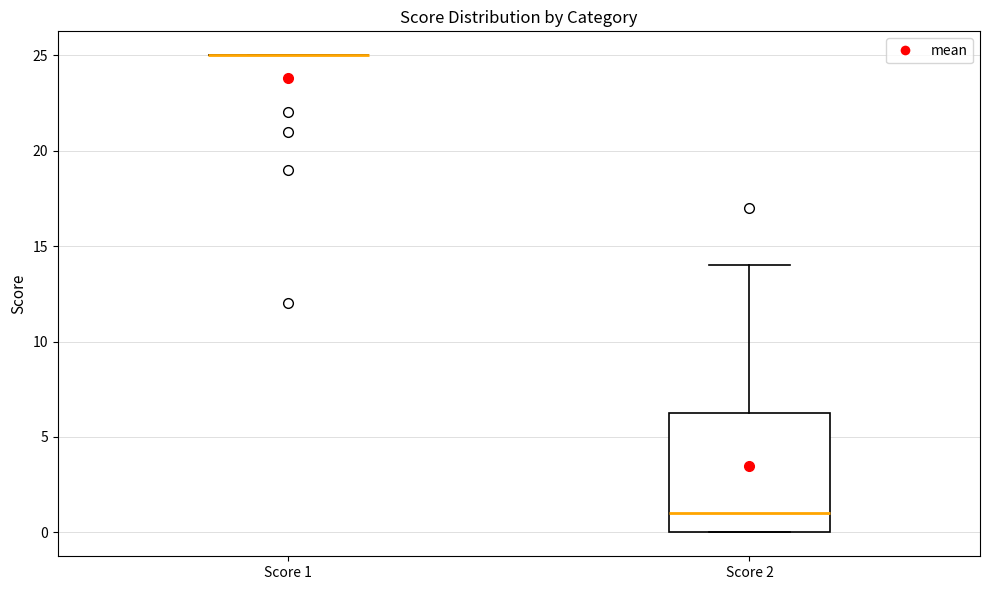

Where does the median line of the box for Score 2 sit on the y-axis? The values are not printed on the chart, so give them approximately, as read against the axis.

1.0